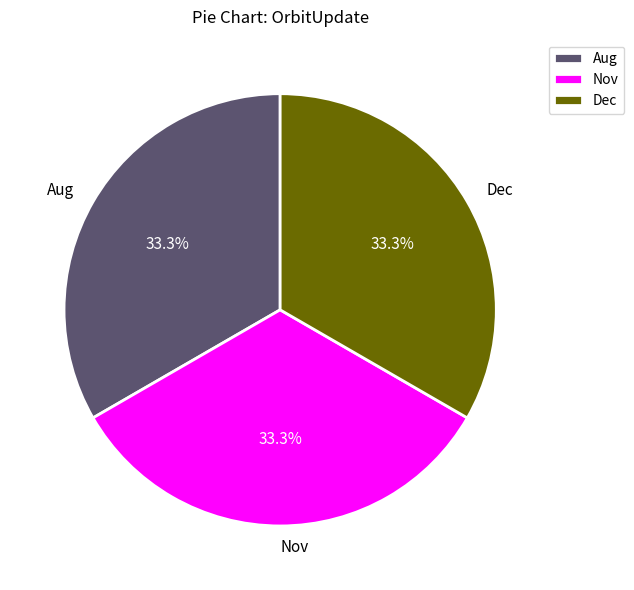

Is there any slice that represents more than half of the pie?

No